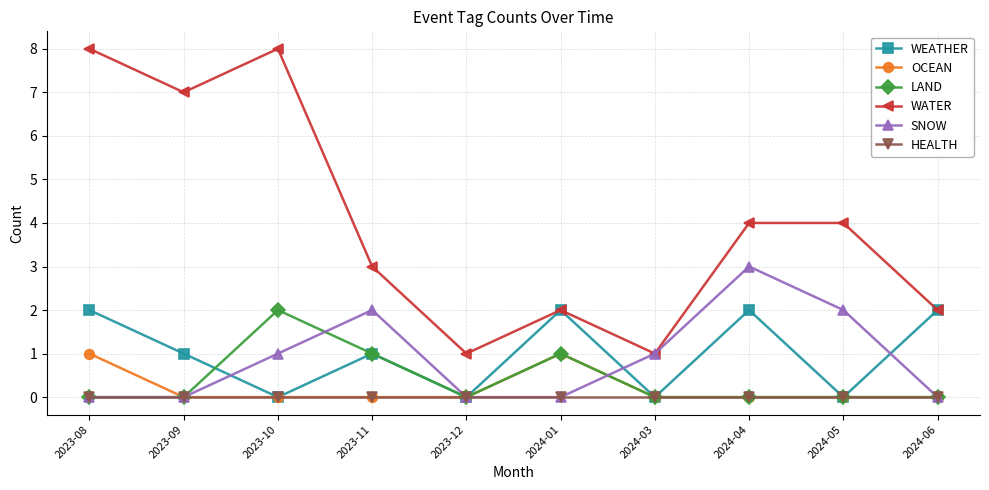

True or false: LAND and SNOW intersect in this chart.

True